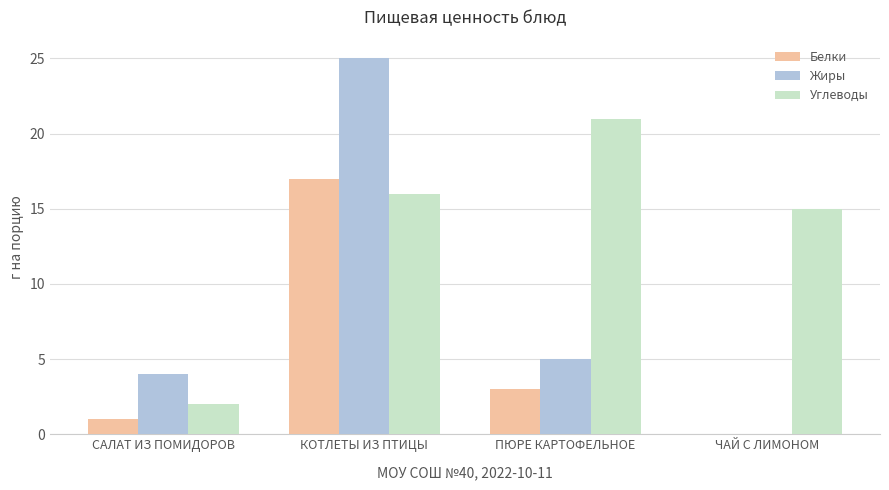

Does the chart contain stacked bars?

No